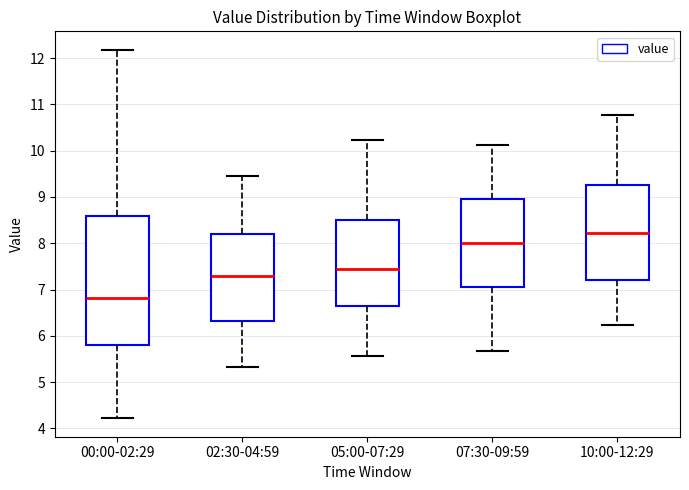

Which box is the tallest, from its lower edge to its upper edge?

00:00-02:29